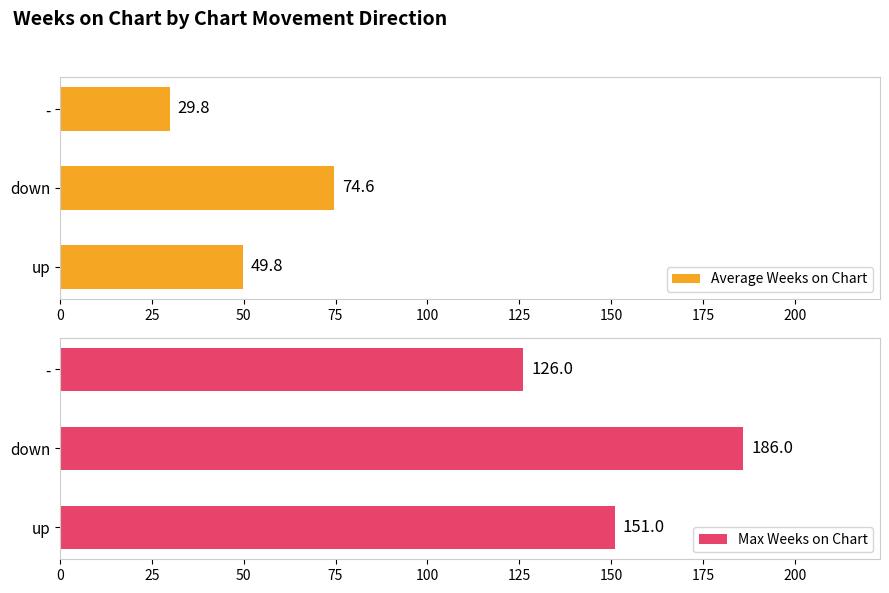

Is it true that Average Weeks on Chart equals 29.8 at -?

True